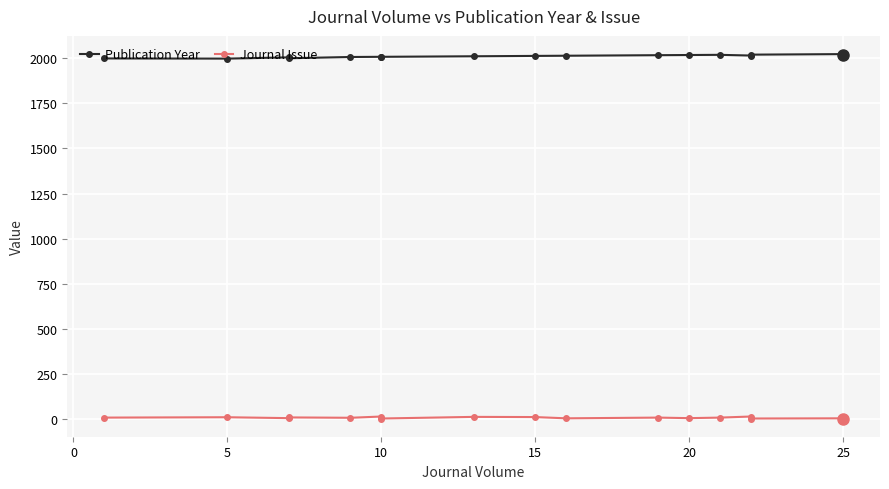

List the series in order of their peak value, highest first.

Publication Year, Journal Issue